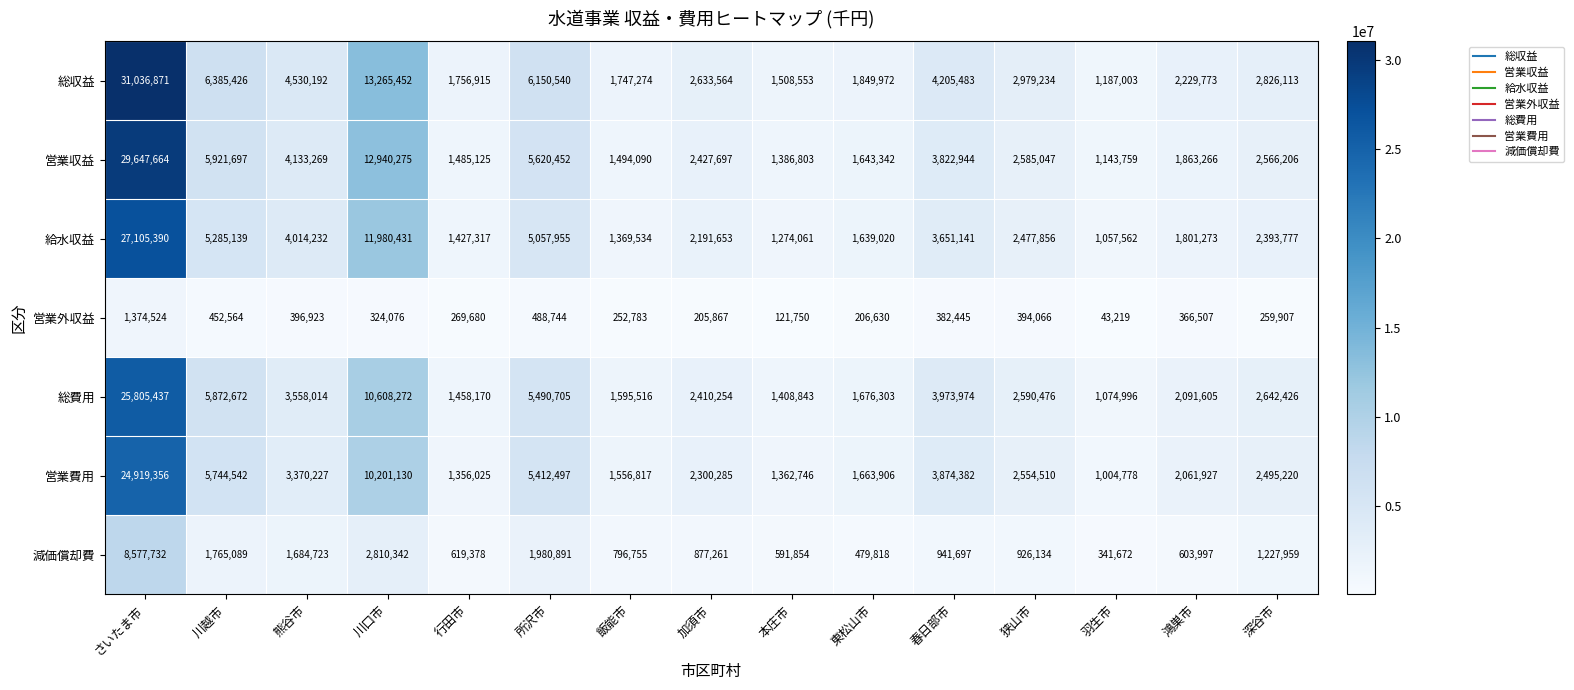

What is the maximum value shown in the chart?

31036871